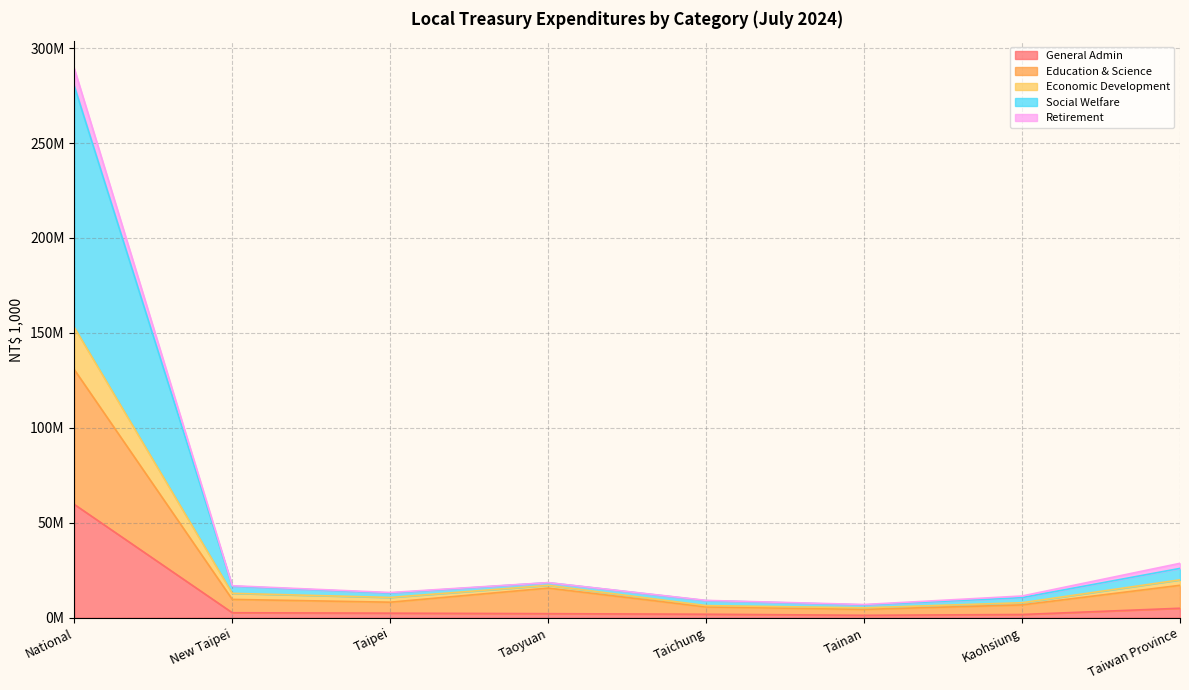

At how many categories does at least one series exceed 160057368?

1